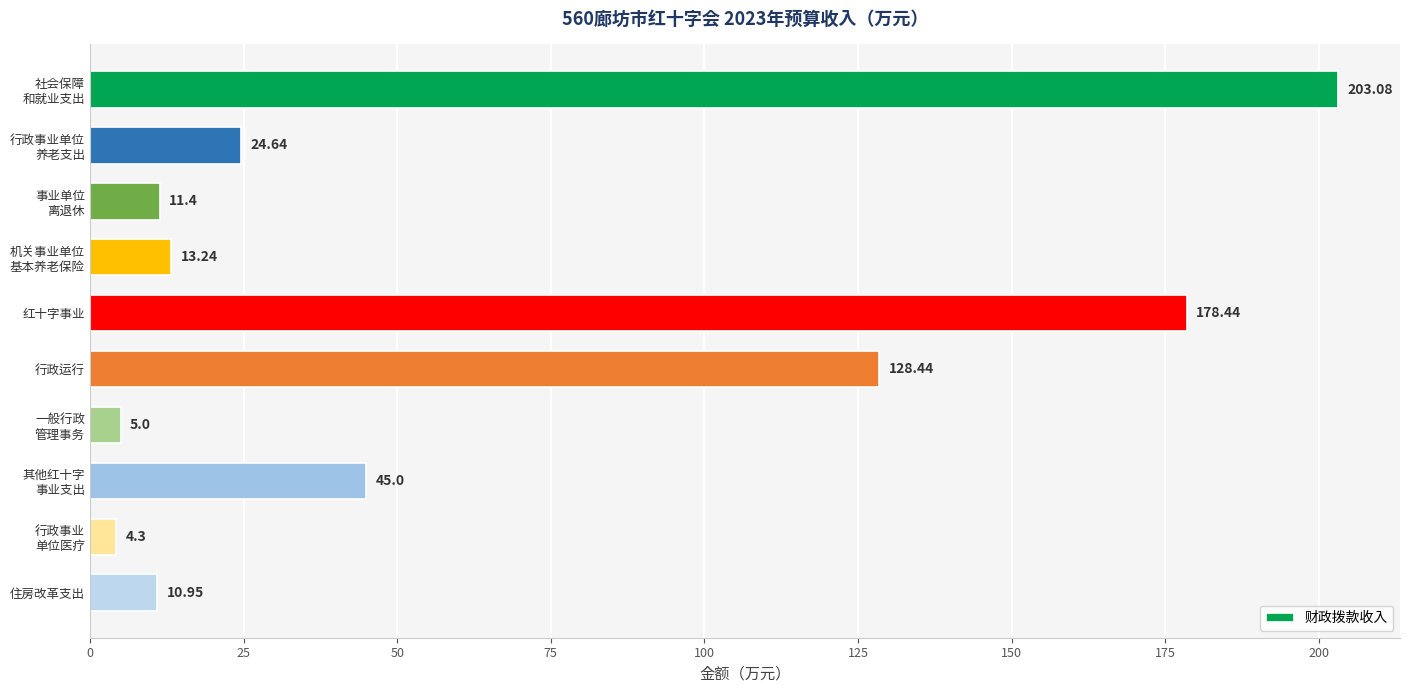

What is the average value?

62.4